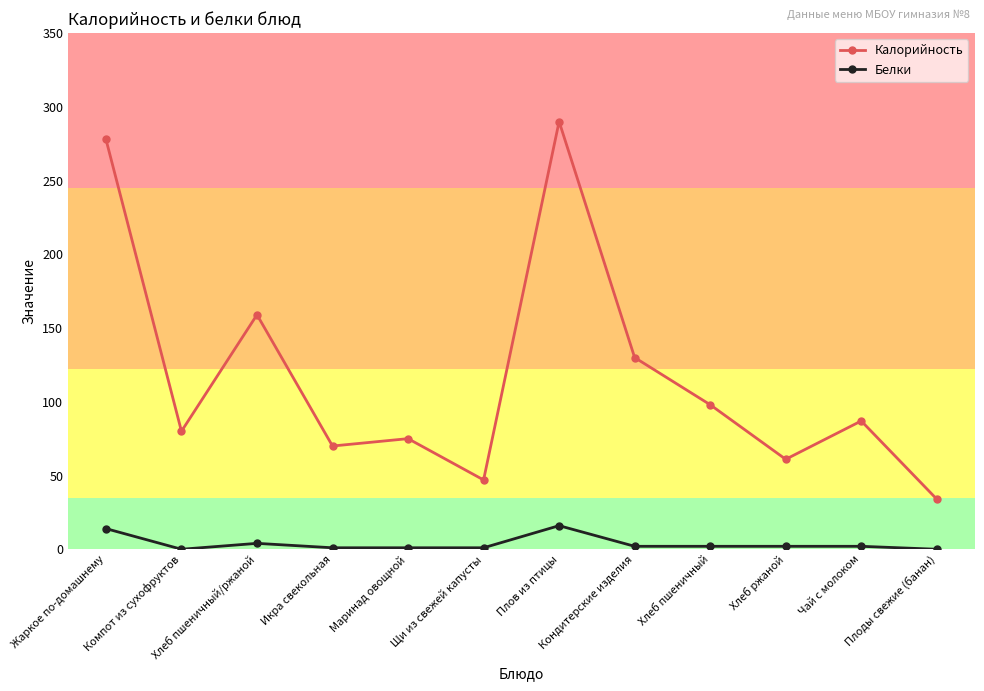

Where is the first local minimum for Белки?

Компот из сухофруктов